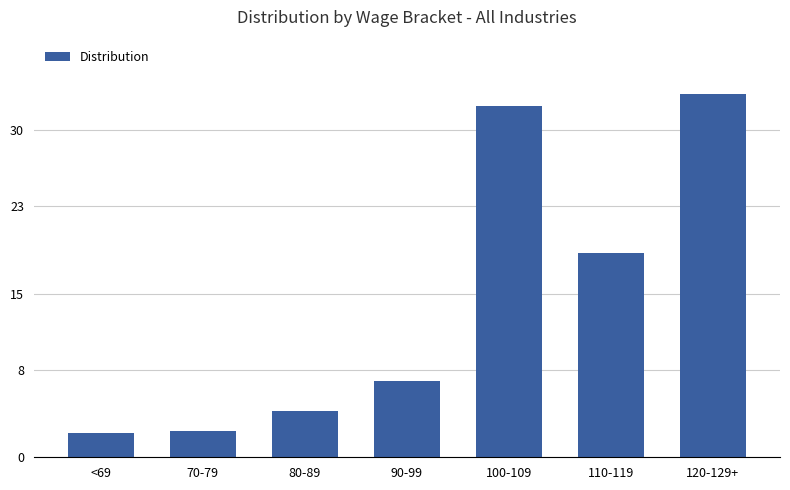

What is the sum of the values at <69 and 70-79?

4.6